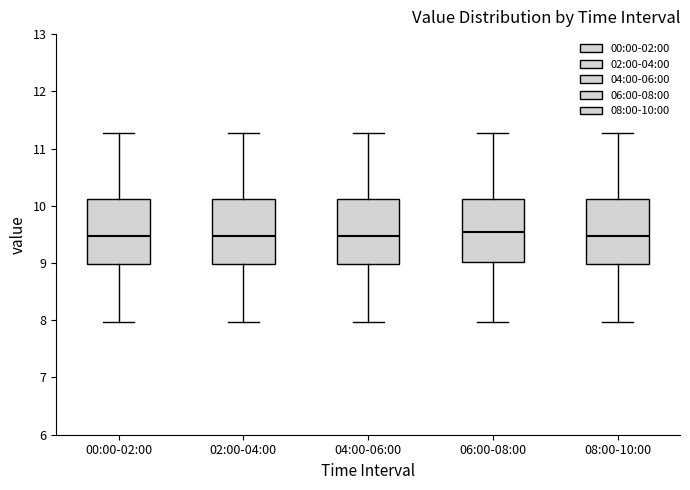

Reading left to right, transcribe this box plot: for each box, give where its median line is, the range the box spans, and where its two whiskers end, as read against the y-axis. The values are not printed on the chart, so give them approximately, as read against the axis.

00:00-02:00: median 9.5, box 9.0 to 10.1, whiskers 8.0 to 11.3
02:00-04:00: median 9.5, box 9.0 to 10.1, whiskers 8.0 to 11.3
04:00-06:00: median 9.5, box 9.0 to 10.1, whiskers 8.0 to 11.3
06:00-08:00: median 9.6, box 9.0 to 10.1, whiskers 8.0 to 11.3
08:00-10:00: median 9.5, box 9.0 to 10.1, whiskers 8.0 to 11.3